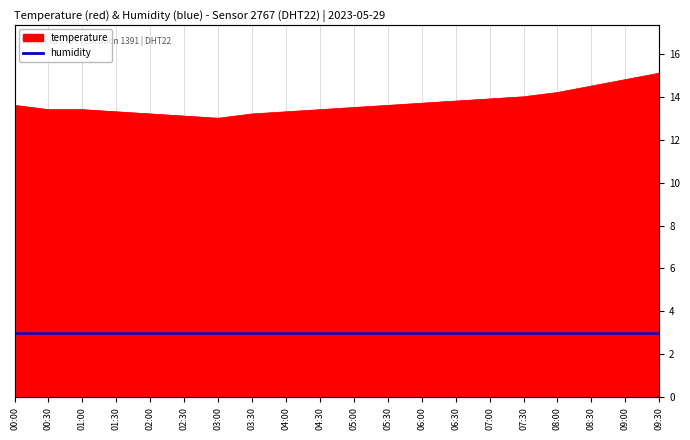

Where is the data nearest to the value 14?

07:30